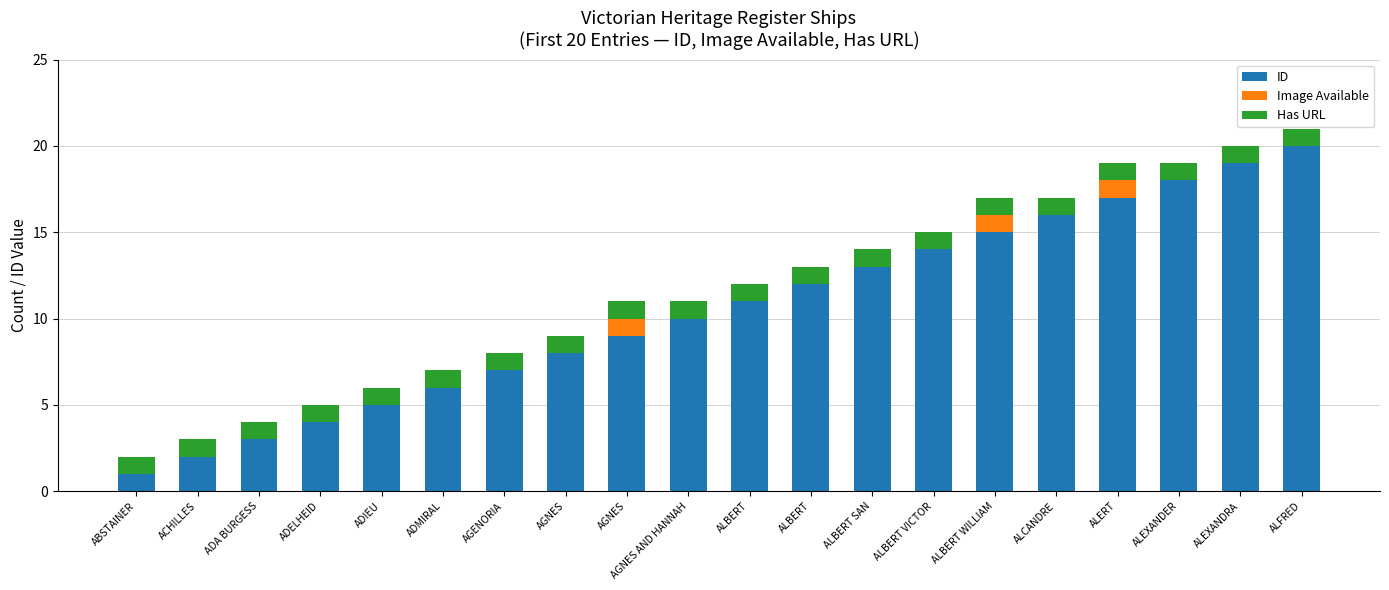

The value of ID at ABSTAINER is 1. True or false?

True